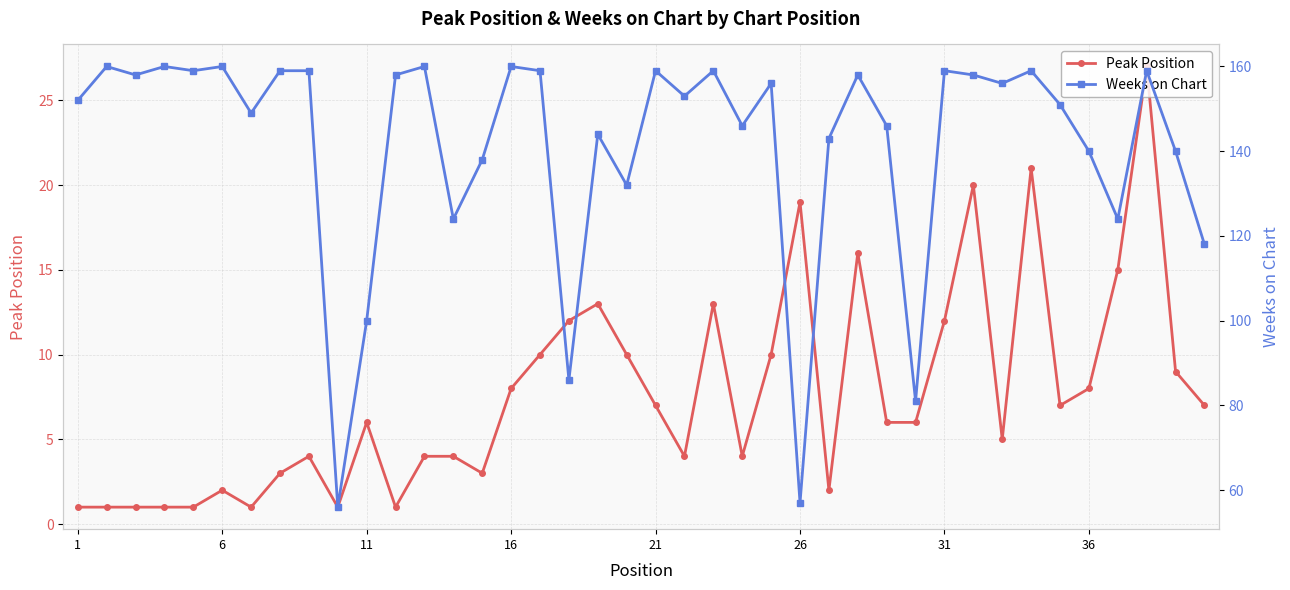

What is the highest value of the Peak Position series?

27